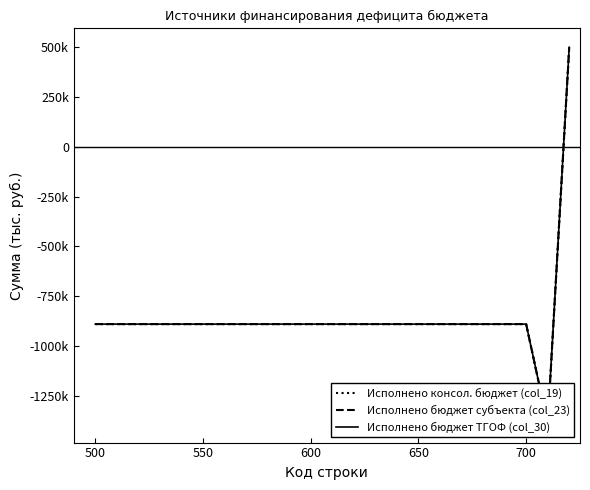

True or false: Исполнено бюджет субъекта (col_23) and Исполнено консол. бюджет (col_19) intersect in this chart.

False